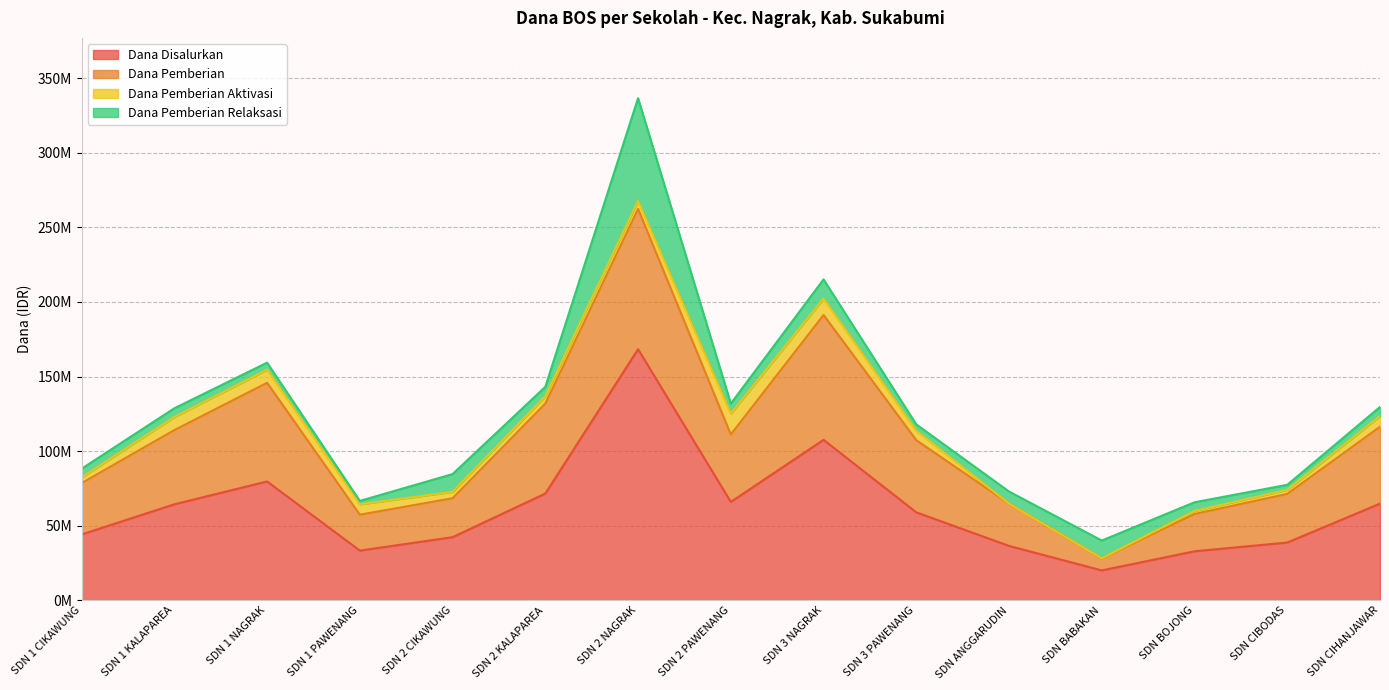

At which label does Dana Disalurkan first exceed 58950000?

SDN 1 KALAPAREA